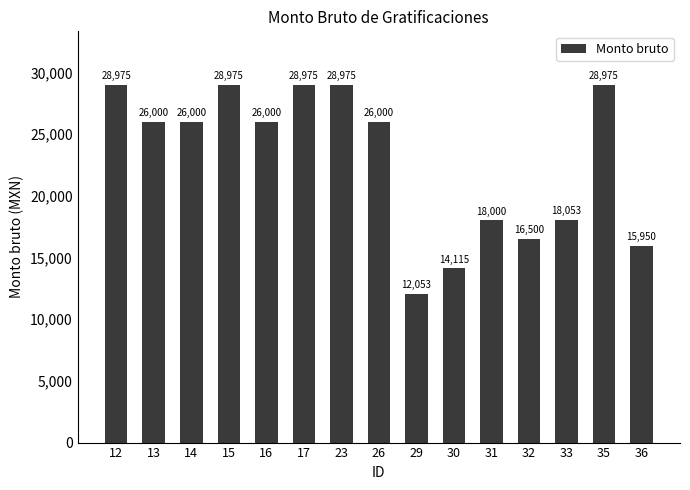

What is the change in value from 16 to 32?

-9500.0